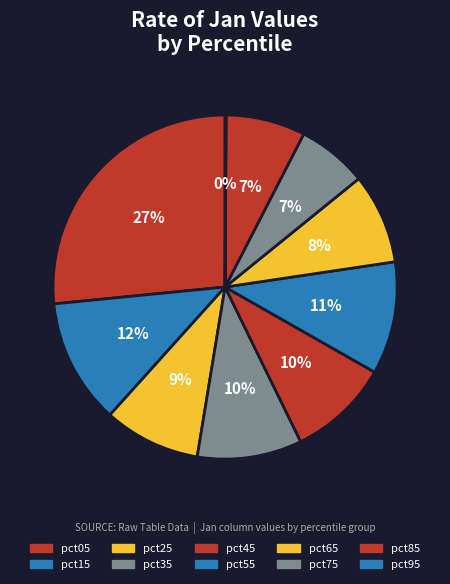

What is the change in value from pct65 to pct75?

-0.1